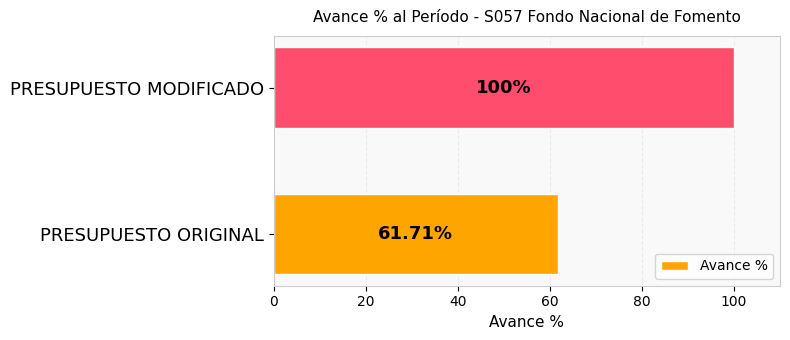

How many bars are there in total?

2